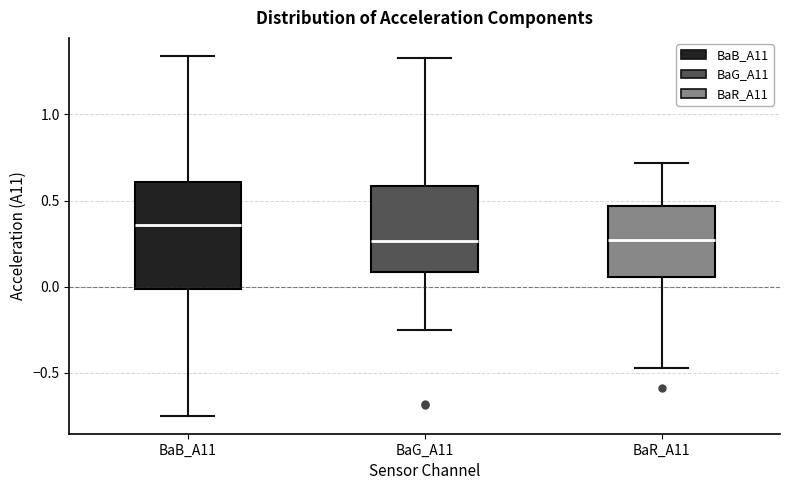

Which box is the tallest, from its lower edge to its upper edge?

BaB_A11